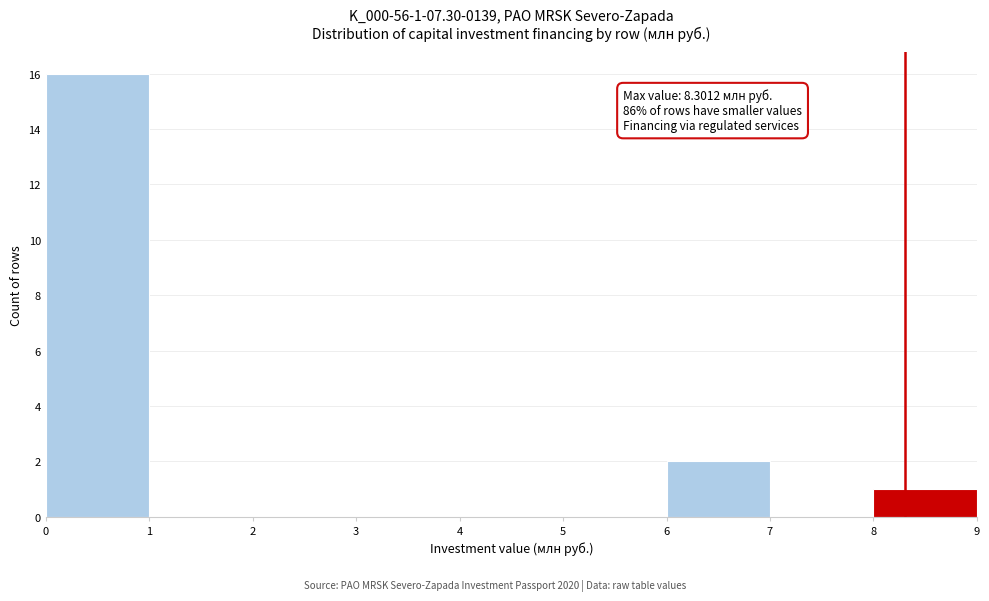

Which range on the x-axis has the tallest bar?

0 to 1